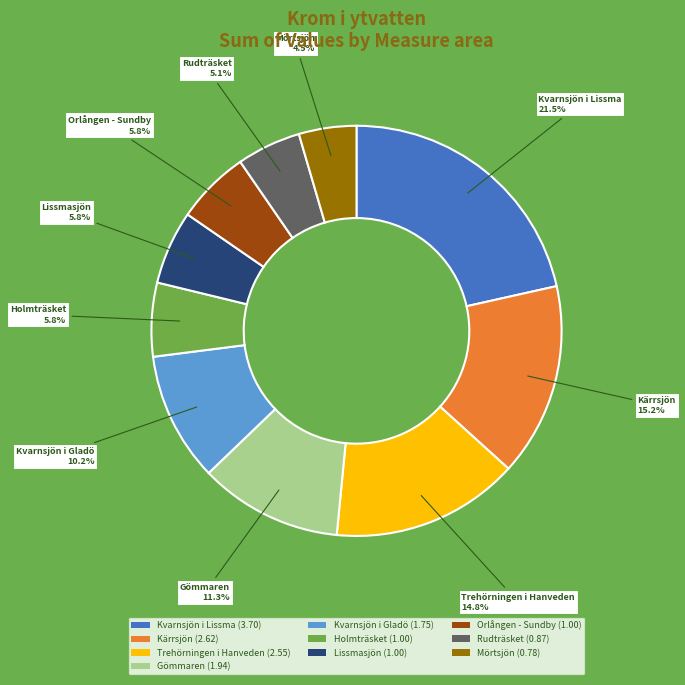

Count the number of slices in the pie.

10